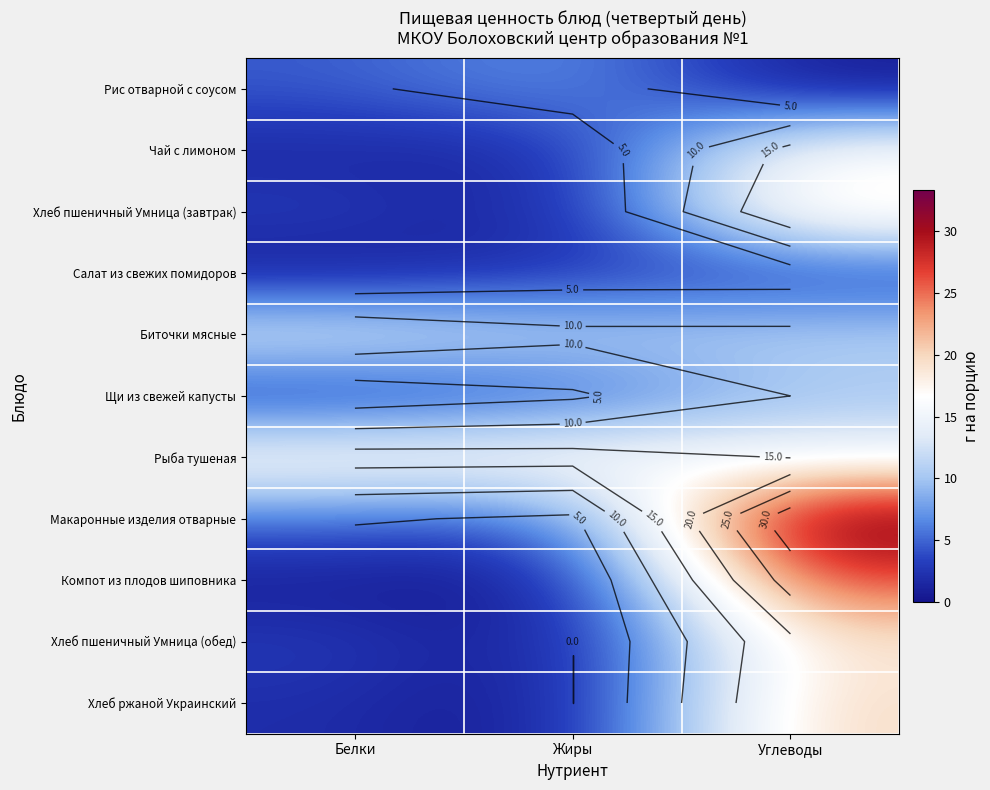

List the labels in order of Чай с лимоном value, smallest first.

Белки, Жиры, Углеводы